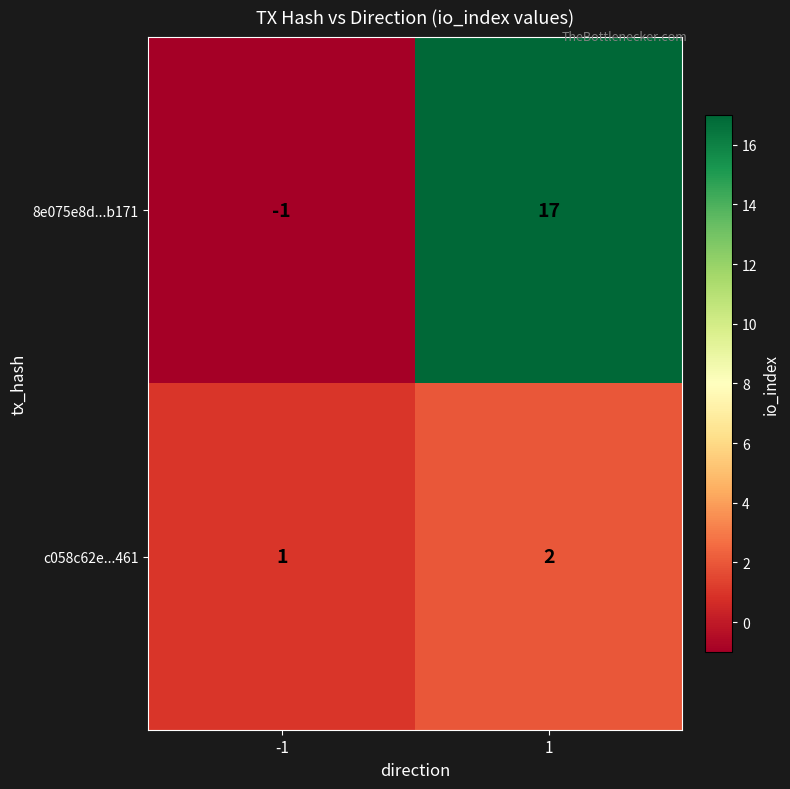

At -1, list the series in order from largest to smallest.

c058c62e...461, 8e075e8d...b171